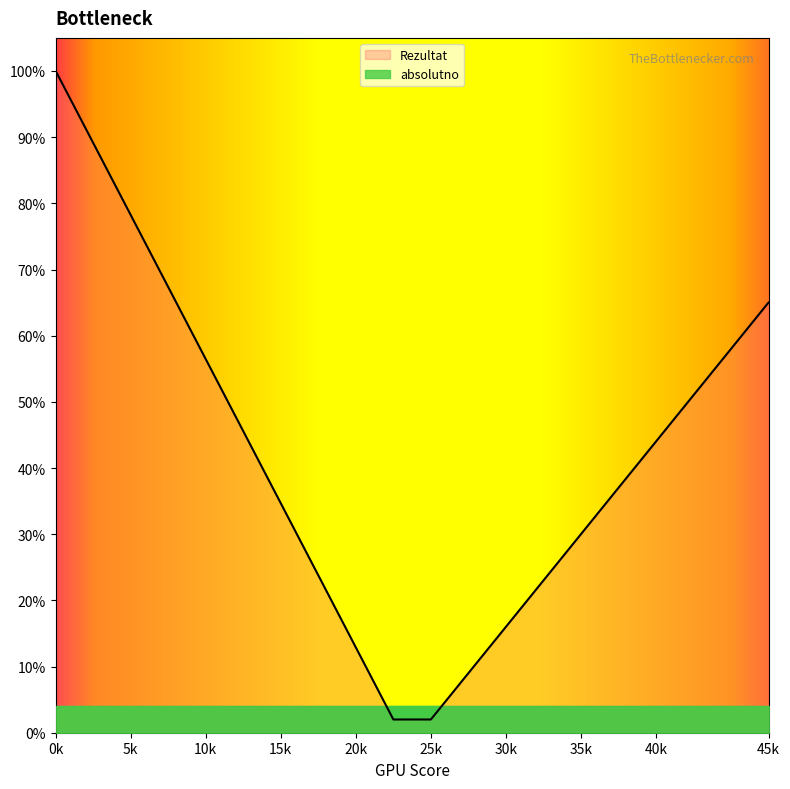

Does the chart display data point markers on the line(s)?

No